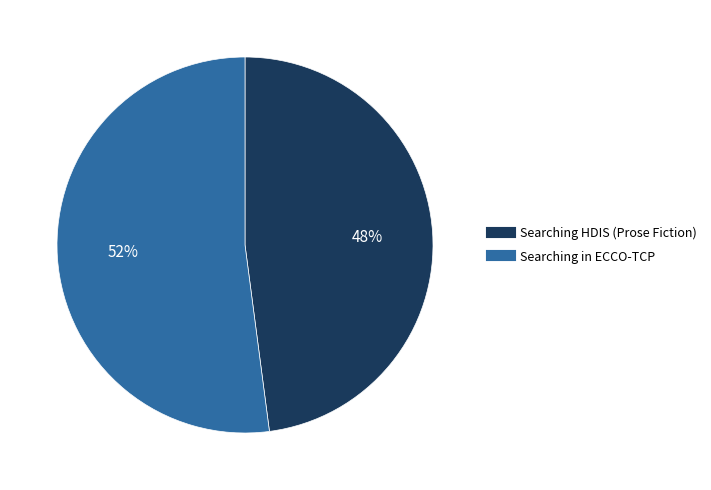

To the nearest percent, what portion does Searching in ECCO-TCP represent?

52%